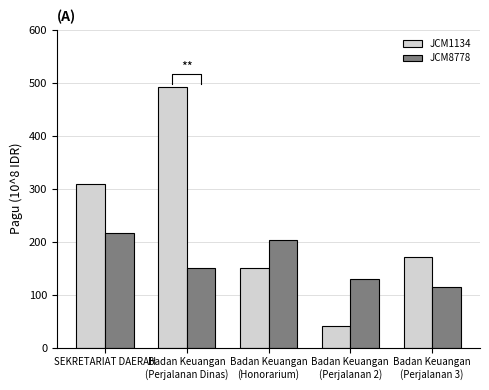

How many values in the JCM8778 series exceed 150056000?

2